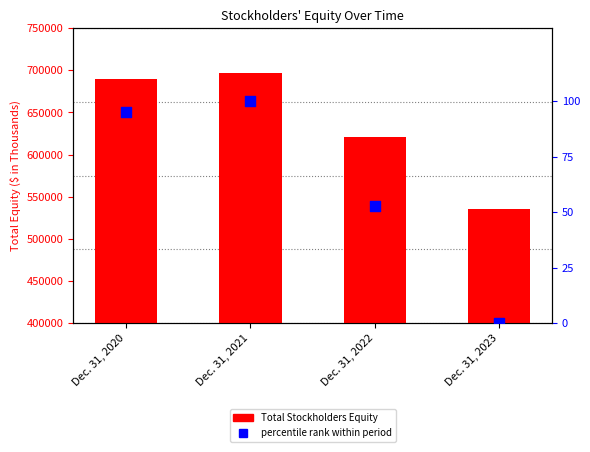

Which series contains the highest Y value?

Total Stockholders Equity